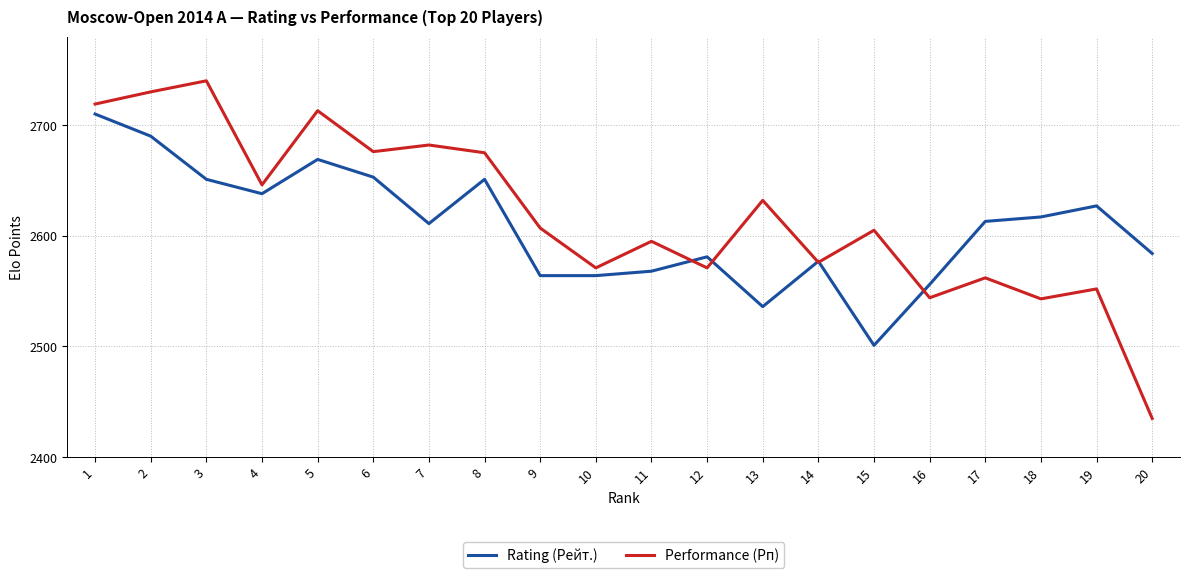

Which series has the widest spread of values?

Performance (Рп)